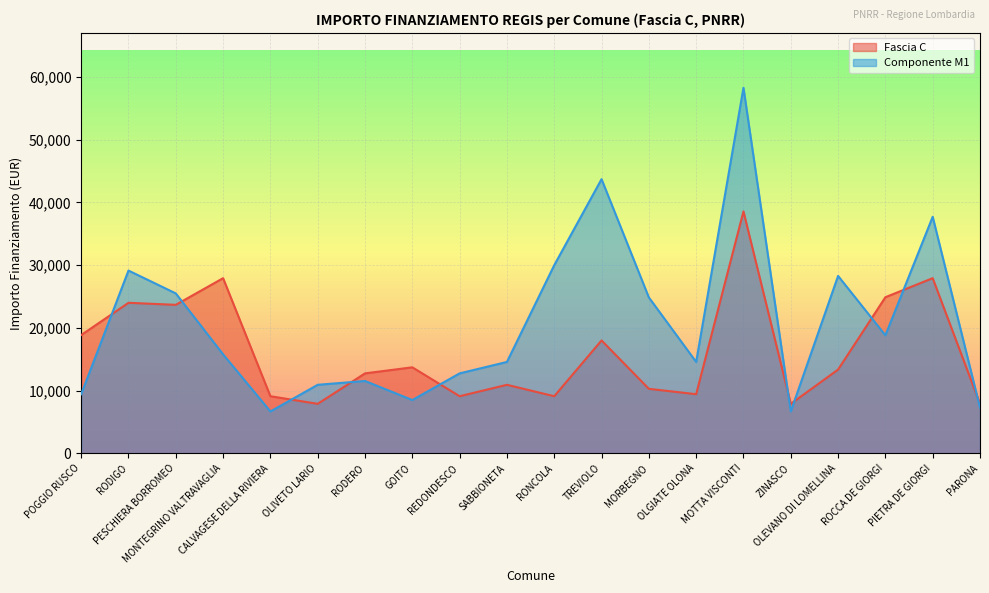

What value does the Componente M1 series have at RONCOLA, to the nearest 50?

30000